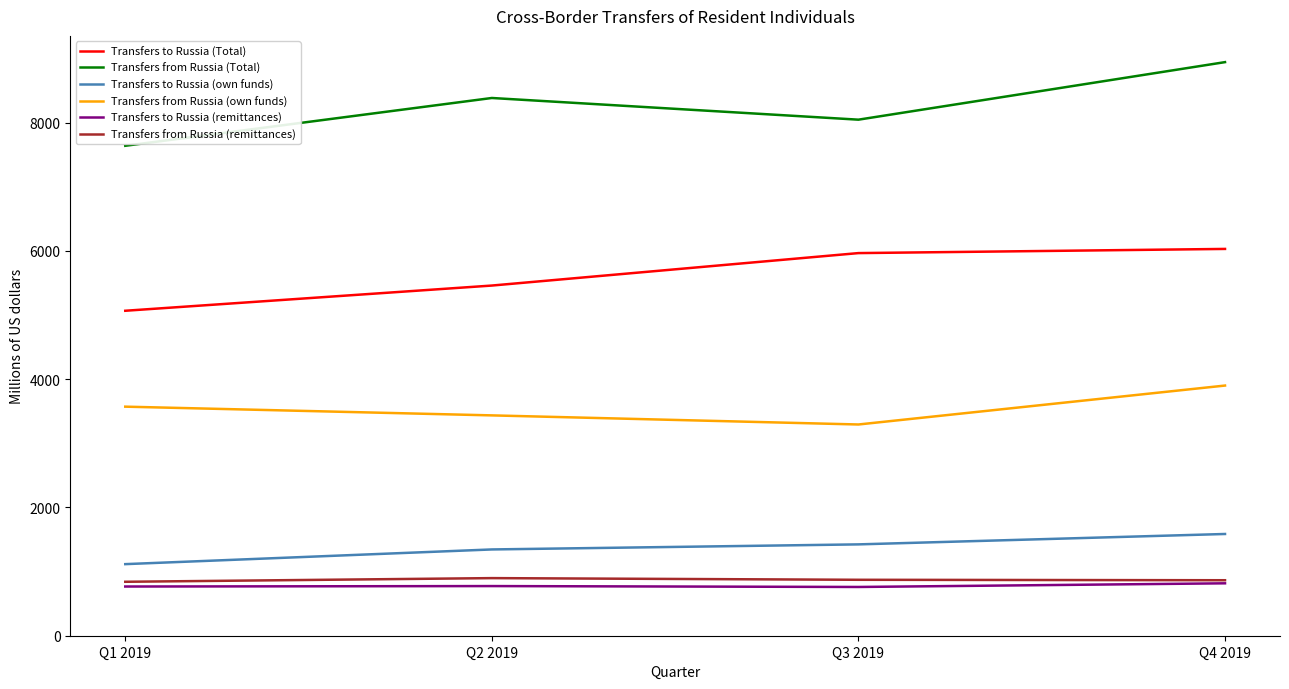

At how many categories does at least one series exceed 2226?

4